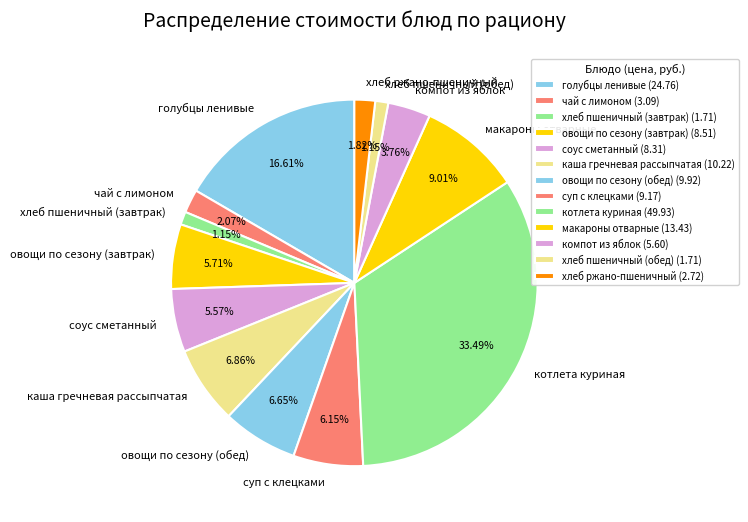

True or false: каша гречневая рассыпчатая accounts for 7% of the total.

True